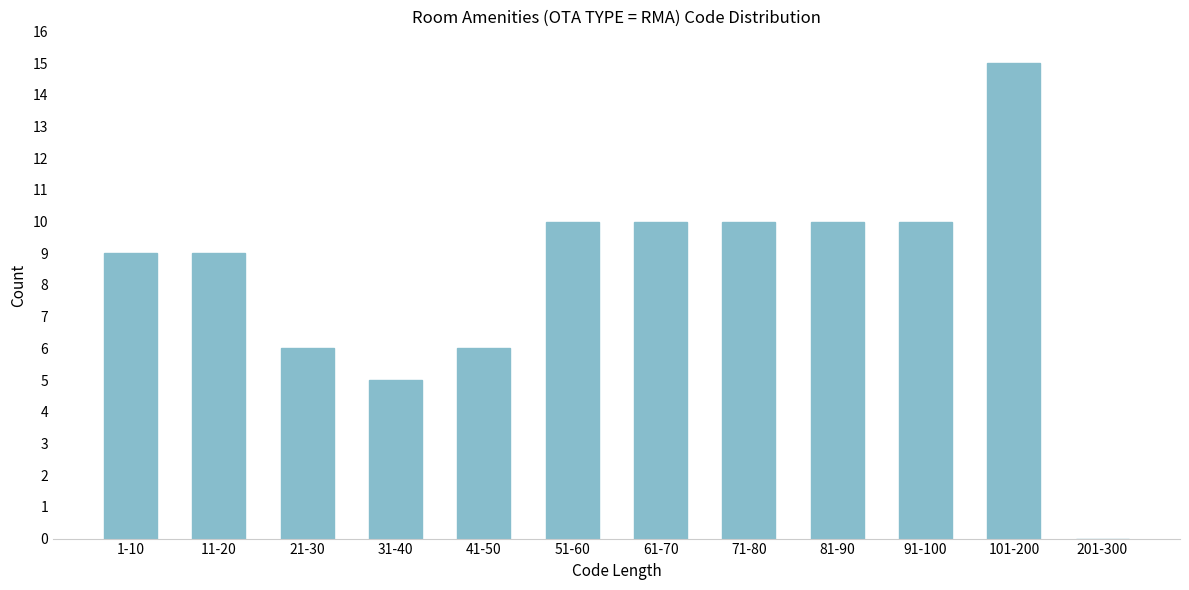

Reading right to left, extract all data points from this chart.

201-300=0	101-200=15	91-100=10	81-90=10	71-80=10	61-70=10	51-60=10	41-50=6	31-40=5	21-30=6	11-20=9	1-10=9